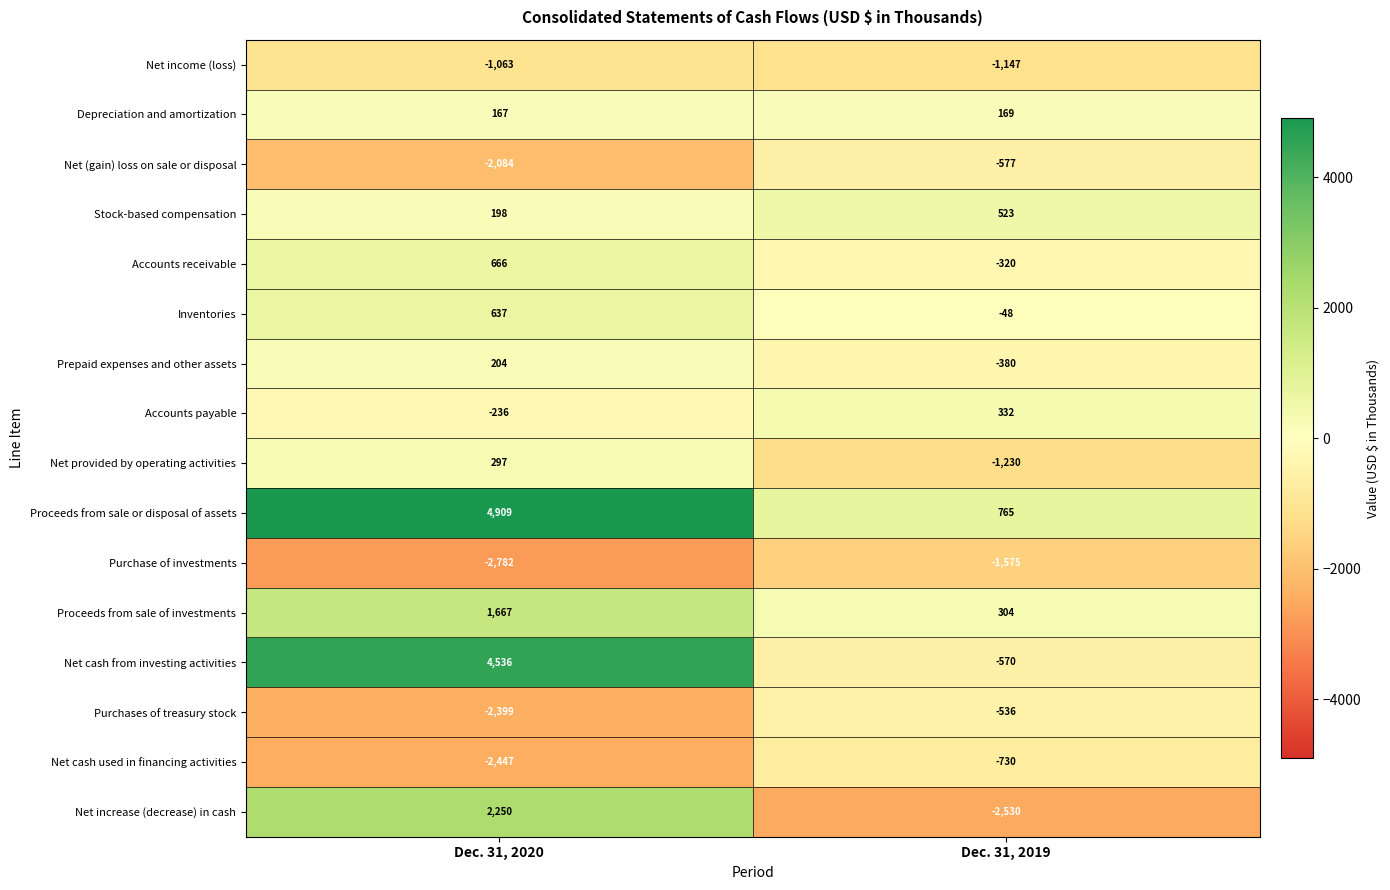

What is the smallest value displayed?

-2782